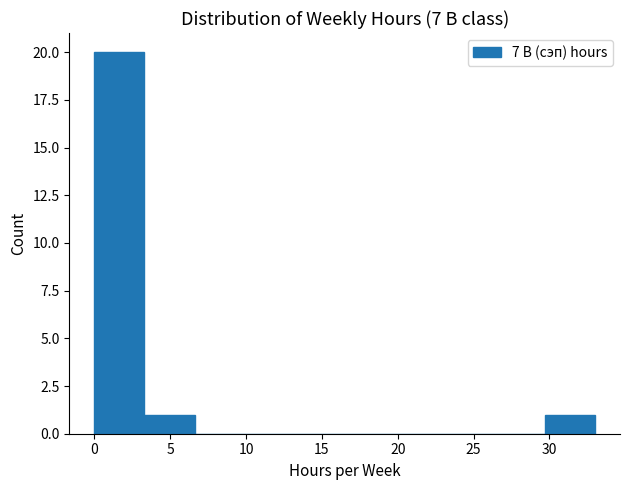

Over which range of the x-axis is the bar tallest?

0.0 to 3.3